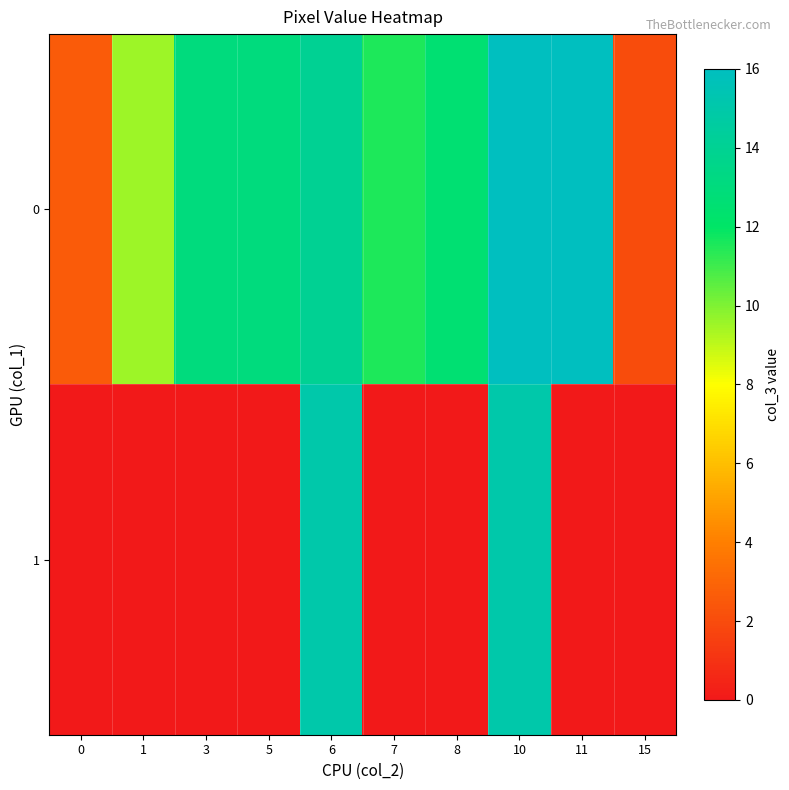

At 10, list the series in order from smallest to largest.

1, 0